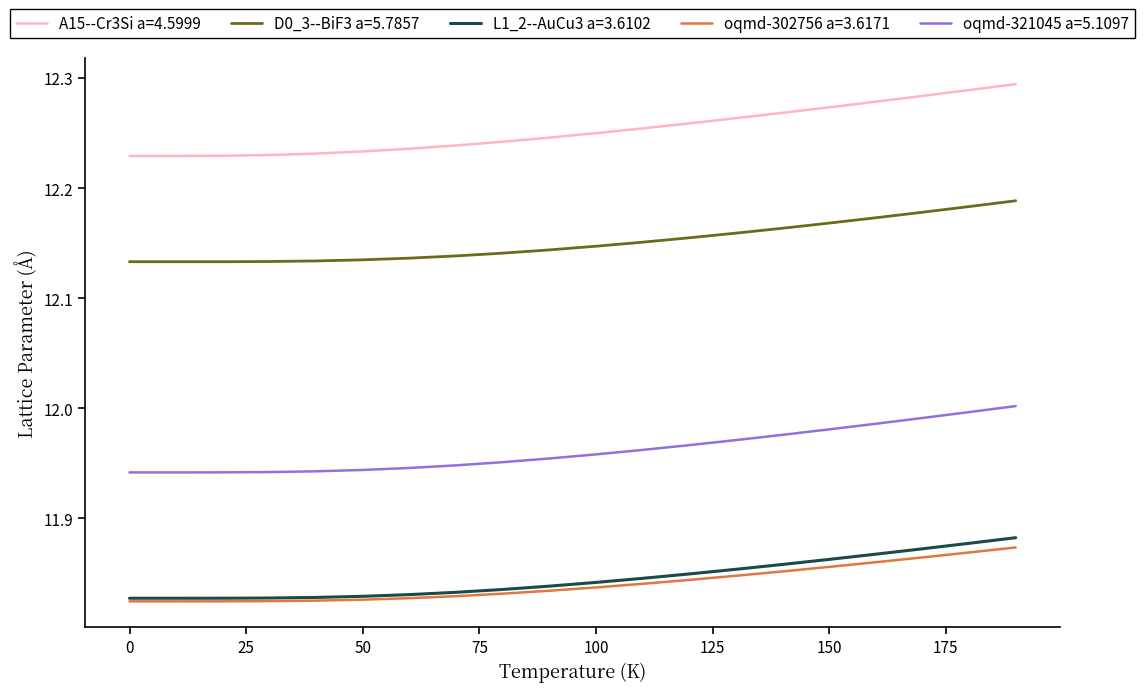

Which series has the widest spread of values?

A15--Cr3Si a=4.5999